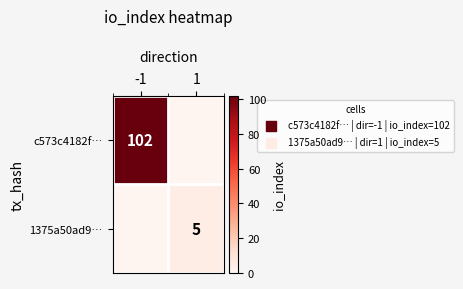

The 1375a50ad9… series shows 7 at 1. True or false?

False